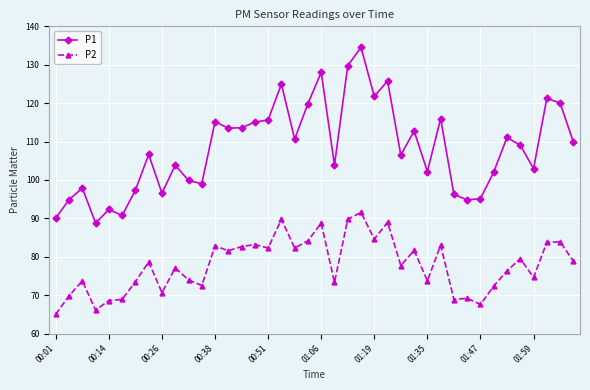

True or false: P1 and P2 intersect in this chart.

False